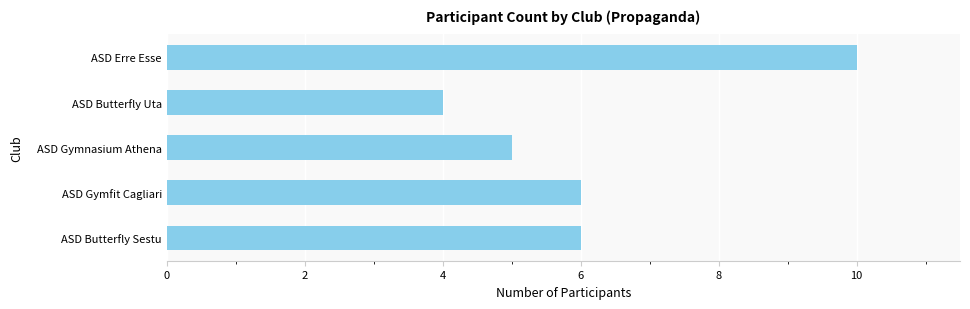

True or false: the data shows 4 at ASD Butterfly Uta.

True